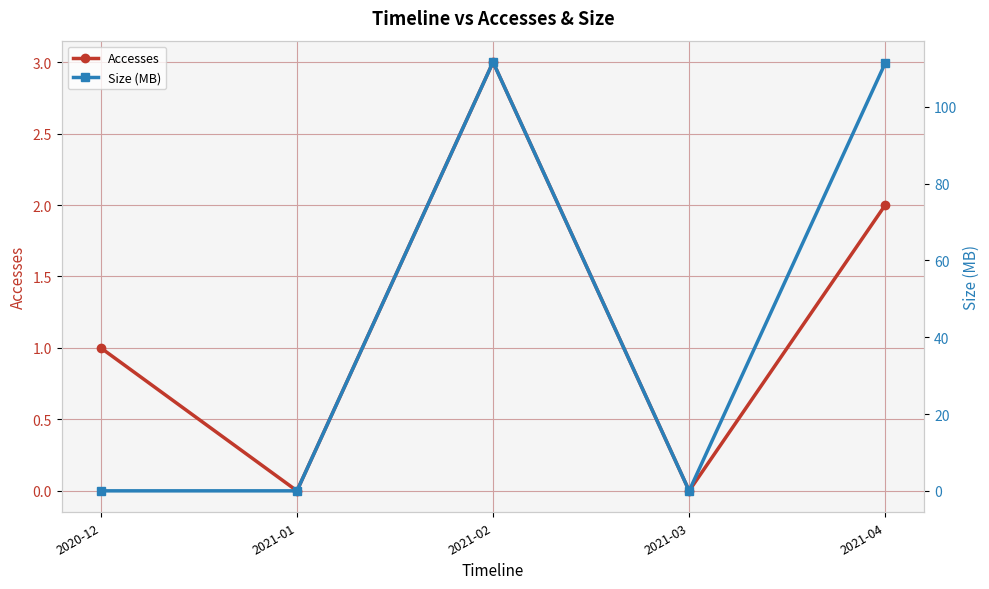

True or false: Accesses and Size (MB) cross at least once.

False